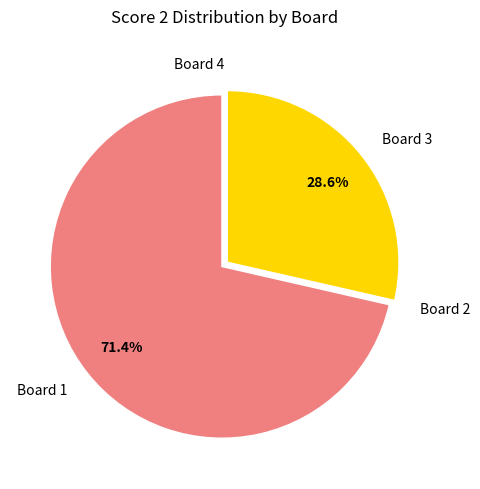

What percentage do Board 3 and Board 1 together represent?

100.0%